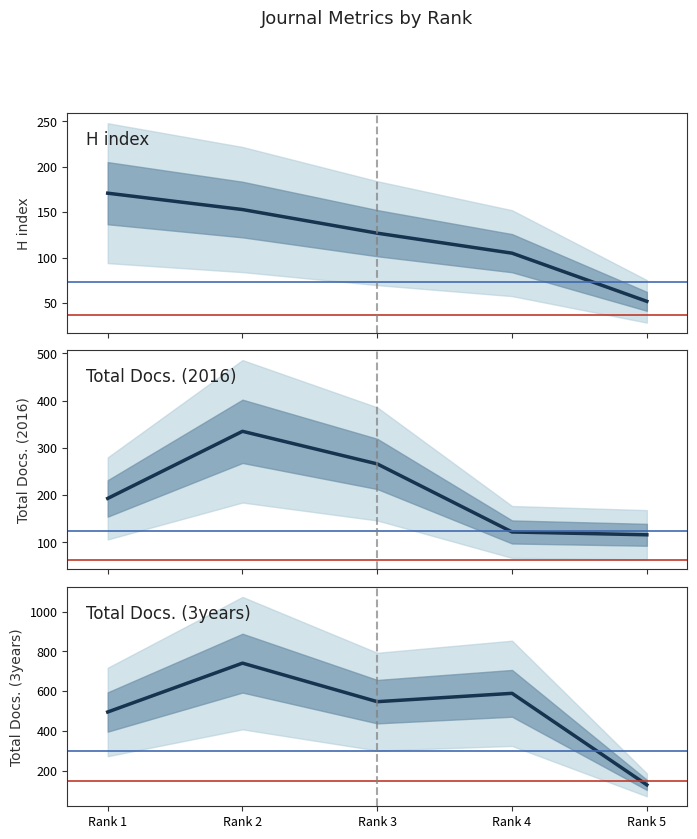

At Rank 5, list the series in order from smallest to largest.

H index, Total Docs. (2016), Total Docs. (3years)